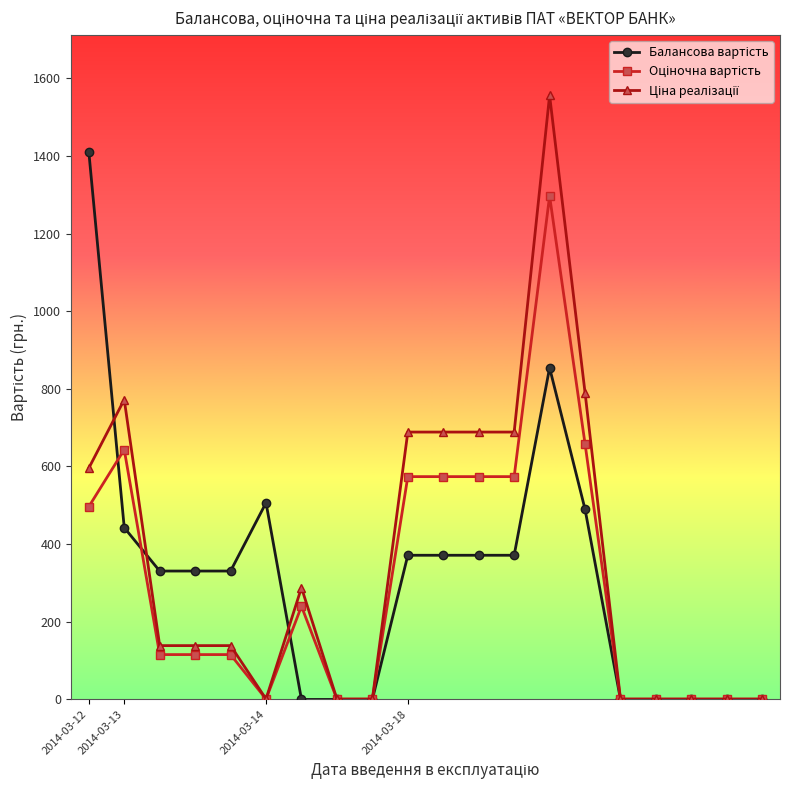

What is the maximum value shown in the chart?

1555.9